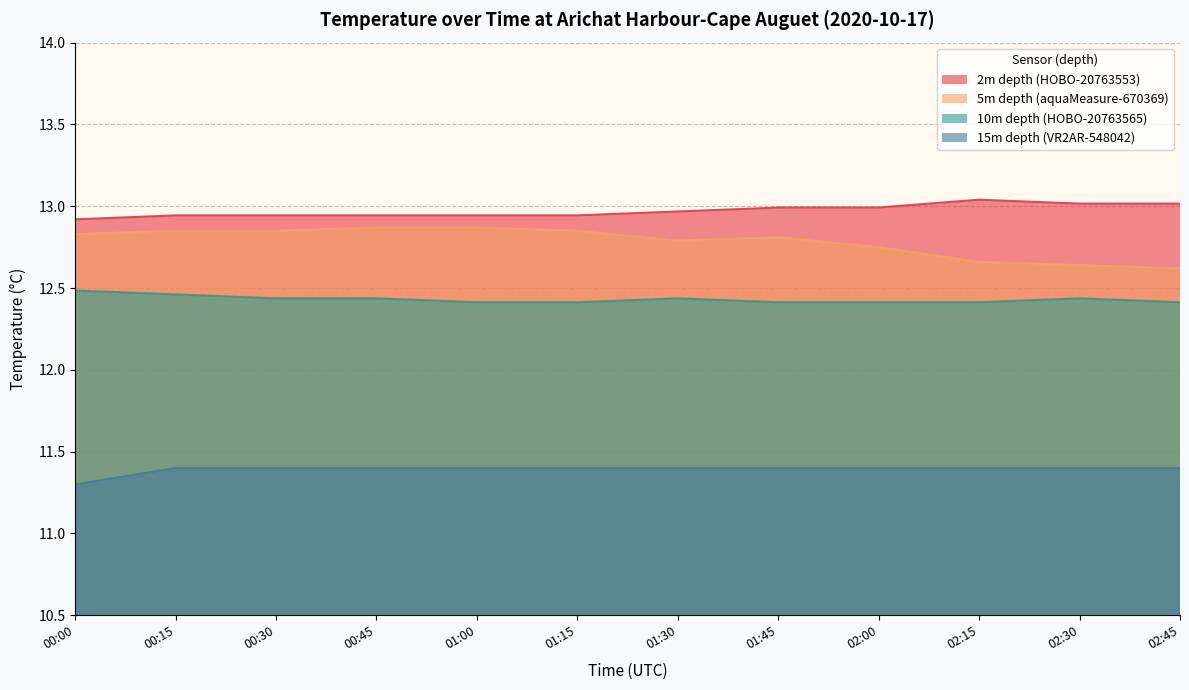

Does the chart display data point markers on the line(s)?

No